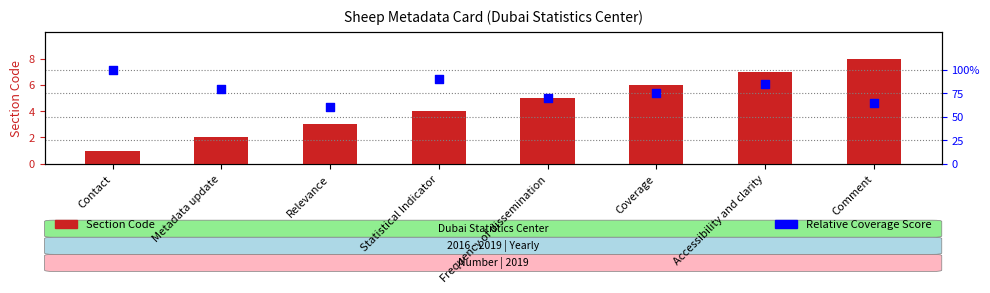

Which series reaches the minimum Y coordinate?

Relative Coverage Score